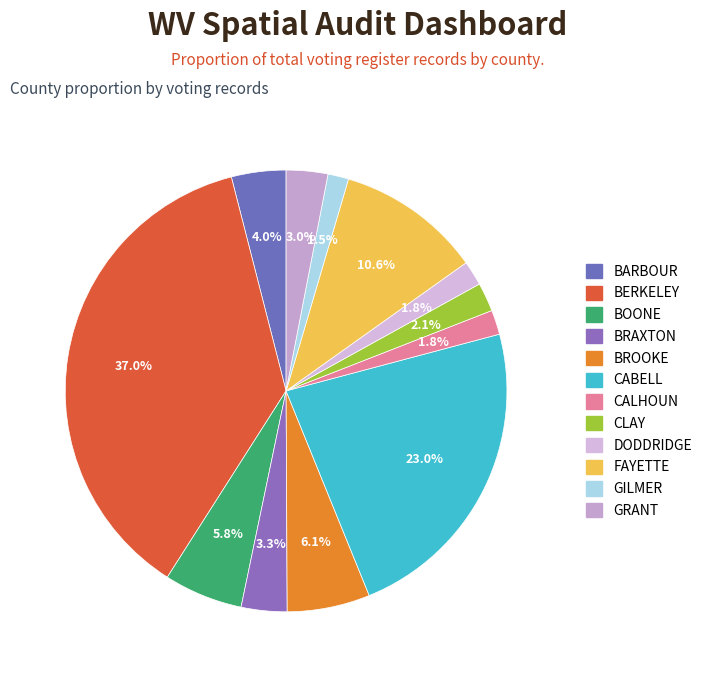

Does any single category account for the majority?

No